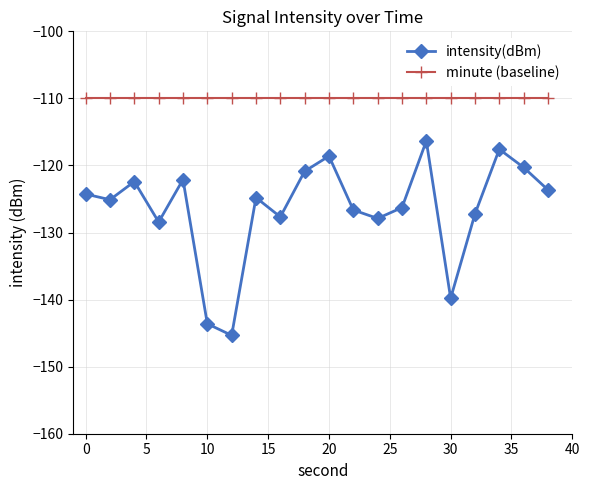

Which series has the largest range (max minus min)?

intensity(dBm)